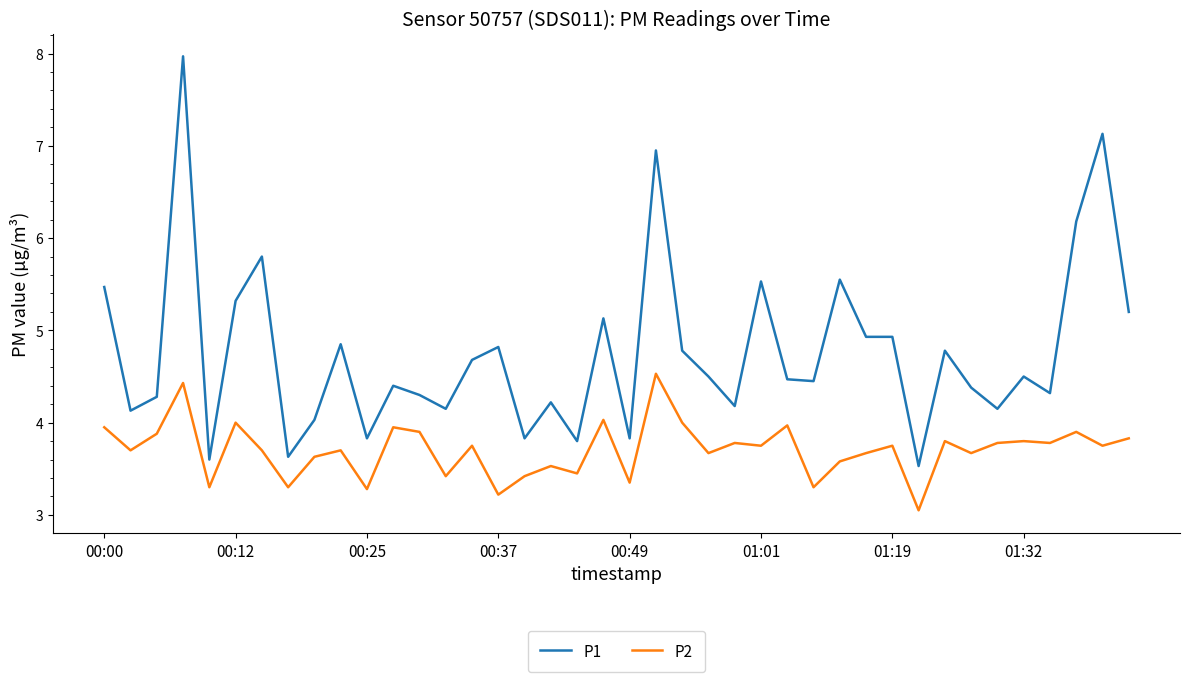

What is the difference between the maximum and minimum values in the P2 series?

1.5